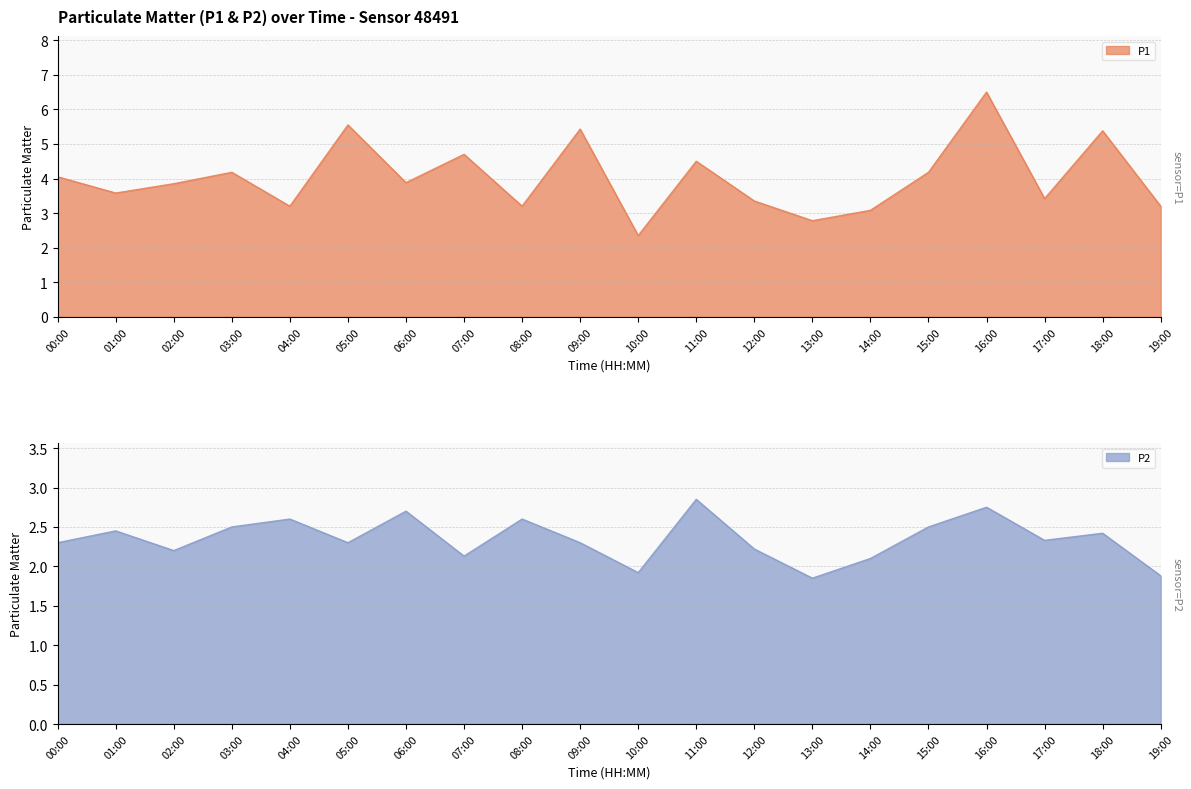

List the series in order of their peak value, highest first.

P1, P2